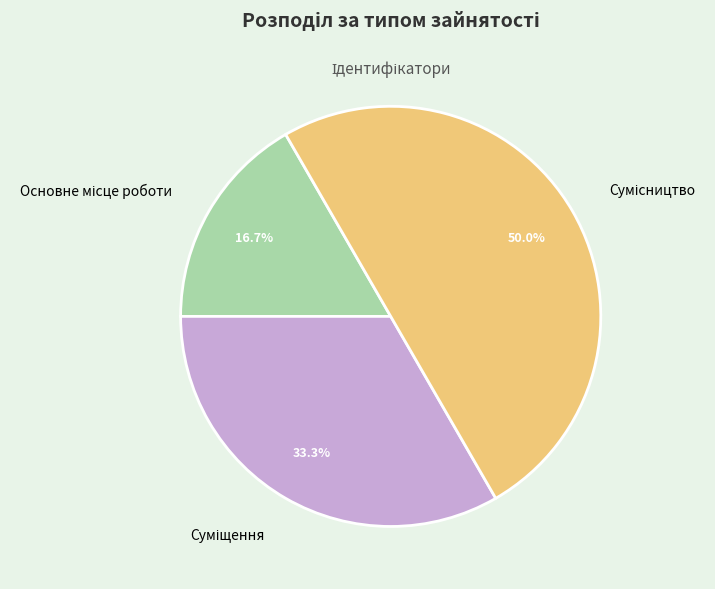

Between Суміщення and Сумісництво, which is larger?

Сумісництво